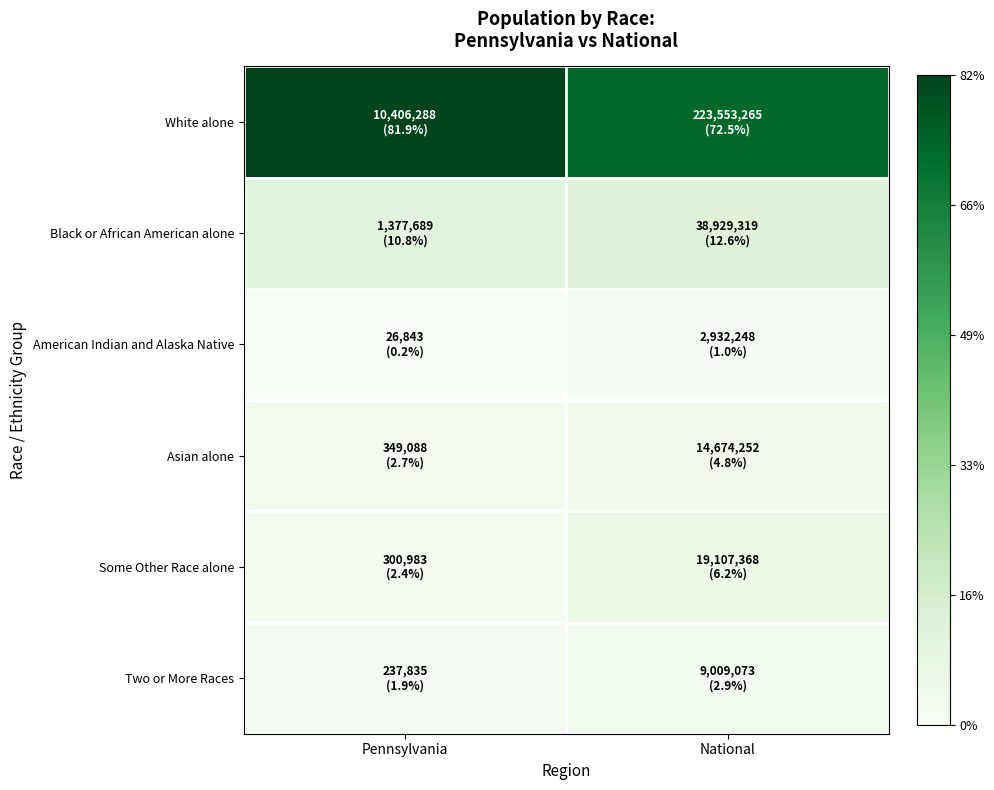

Reading right to left, list all the values displayed in this chart.

White alone: National=72.5	Pennsylvania=81.9
Black or African American alone: National=12.6	Pennsylvania=10.8
American Indian and Alaska Native: National=1.0	Pennsylvania=0.2
Asian alone: National=4.8	Pennsylvania=2.7
Some Other Race alone: National=6.2	Pennsylvania=2.4
Two or More Races: National=2.9	Pennsylvania=1.9